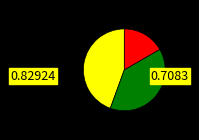

Is there any slice that represents more than half of the pie?

No